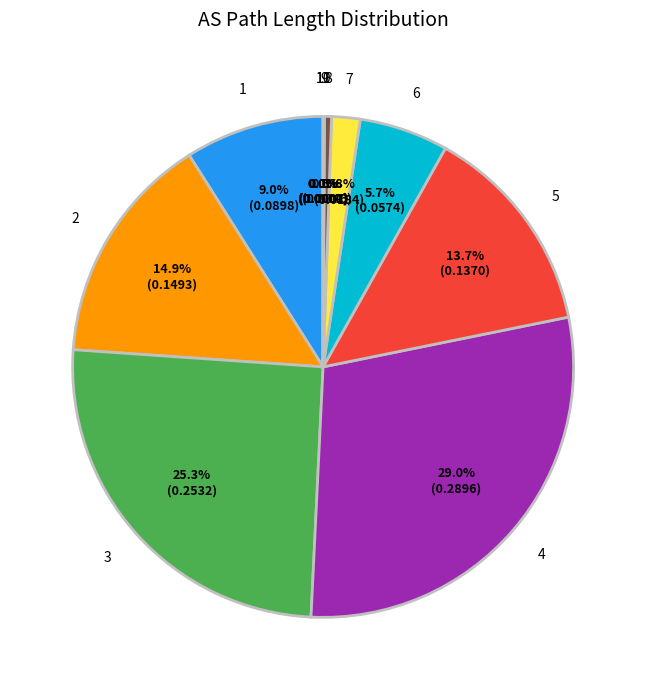

To the nearest percent, what is the average slice percentage?

9%